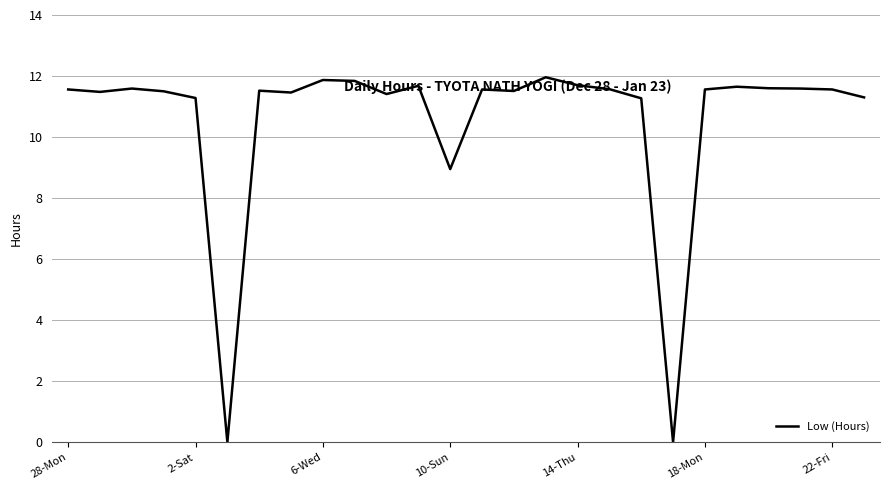

What is the greatest value displayed?

12.0